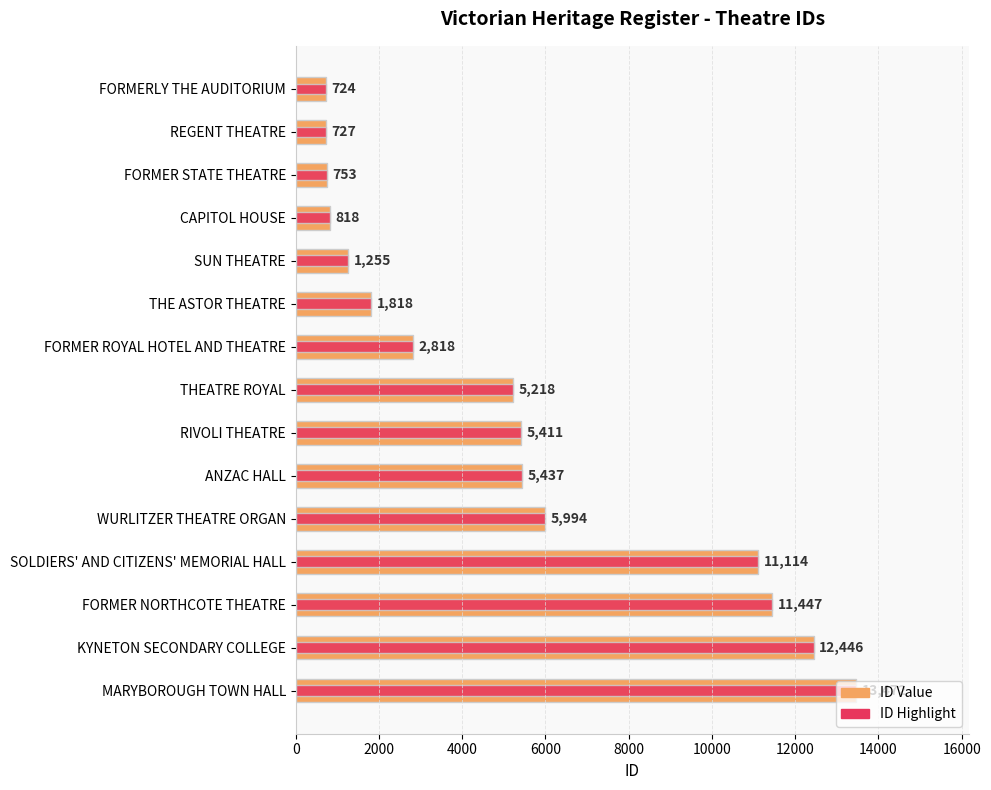

The value of ID at CAPITOL HOUSE is 399. True or false?

False